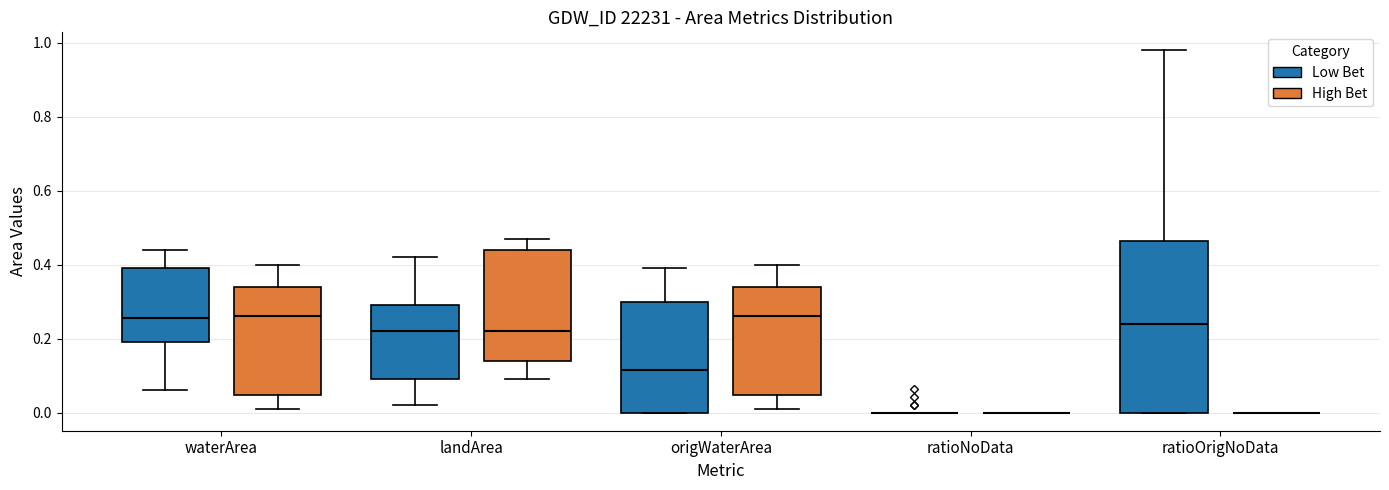

Reading left to right, transcribe this box plot: for each box, give where its median line is, the range the box spans, and where its two whiskers end, as read against the y-axis. The values are not printed on the chart, so give them approximately, as read against the axis.

waterArea (Low Bet): median 0.26, box 0.20 to 0.40, whiskers 0.06 to 0.44
waterArea (High Bet): median 0.26, box 0.04 to 0.34, whiskers 0.02 to 0.40
landArea (Low Bet): median 0.22, box 0.10 to 0.30, whiskers 0.02 to 0.42
landArea (High Bet): median 0.22, box 0.14 to 0.44, whiskers 0.10 to 0.48
origWaterArea (Low Bet): median 0.12, box 0.00 to 0.30, whiskers 0.00 to 0.40
origWaterArea (High Bet): median 0.26, box 0.04 to 0.34, whiskers 0.02 to 0.40
ratioNoData (Low Bet): box collapsed to a line at 0.00, whiskers 0.00 to 0.00
ratioNoData (High Bet): box collapsed to a line at 0.00, whiskers 0.00 to 0.00
ratioOrigNoData (Low Bet): median 0.24, box 0.00 to 0.46, whiskers 0.00 to 0.98
ratioOrigNoData (High Bet): box collapsed to a line at 0.00, whiskers 0.00 to 0.00